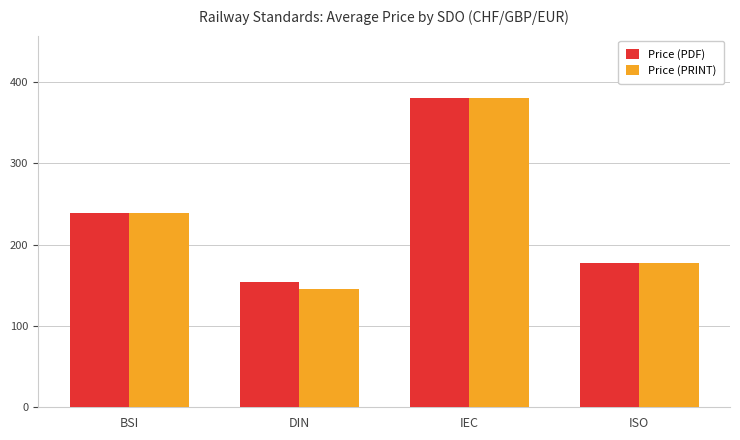

Which series has the largest range (max minus min)?

Price (PRINT)